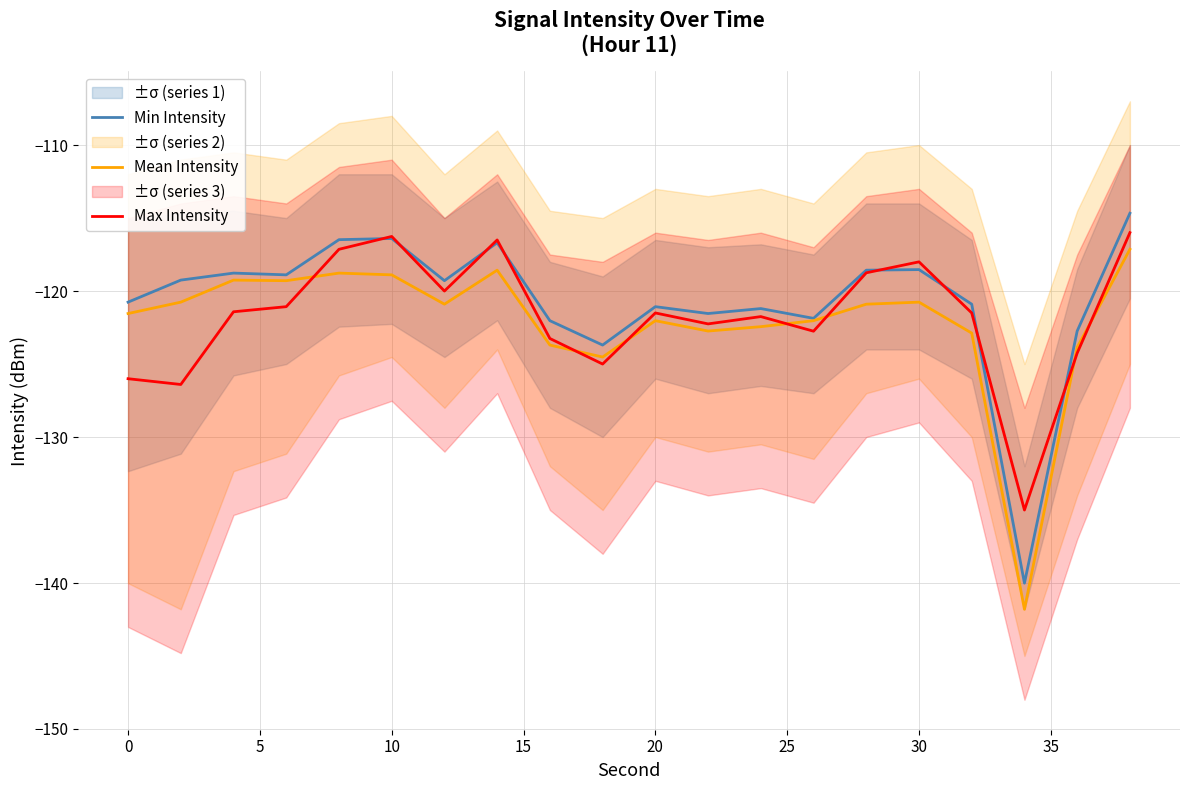

The value of Mean Intensity at 30 is -50.9. True or false?

False